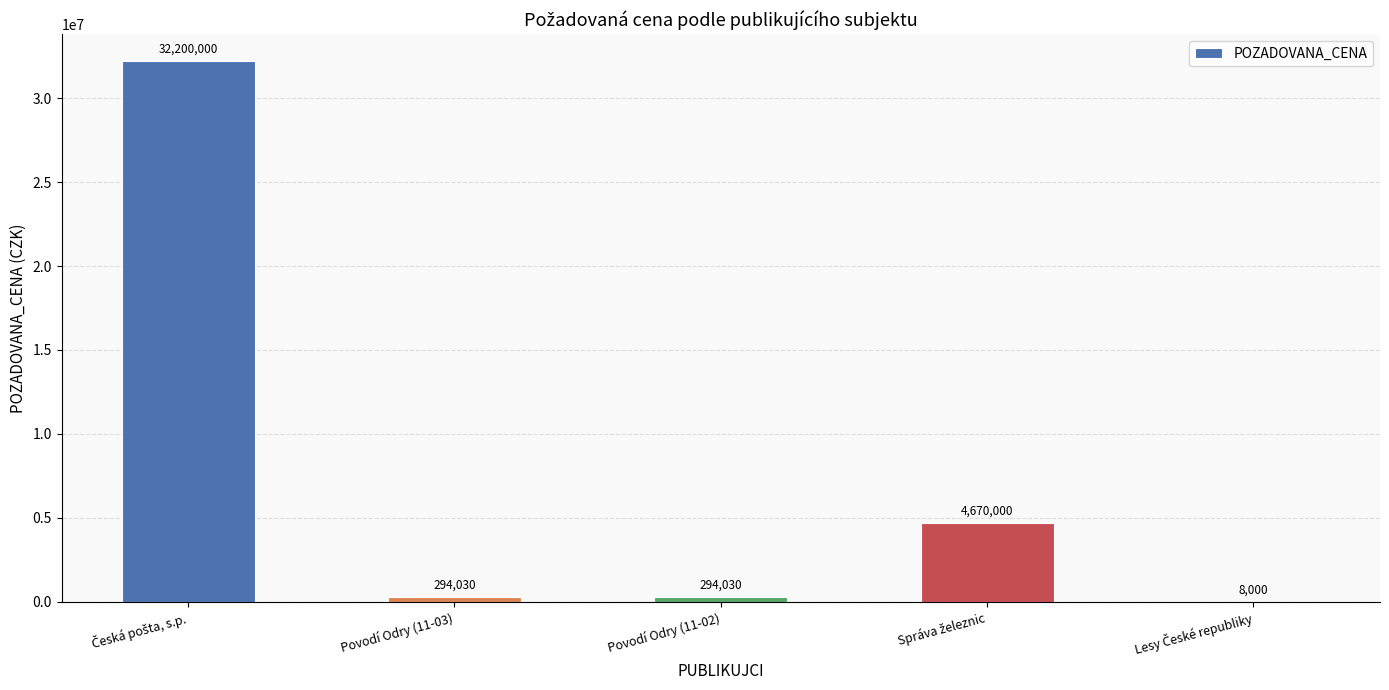

Reading left to right, transcribe all the data shown in this chart.

32200000	294030	294030	4670000	8000